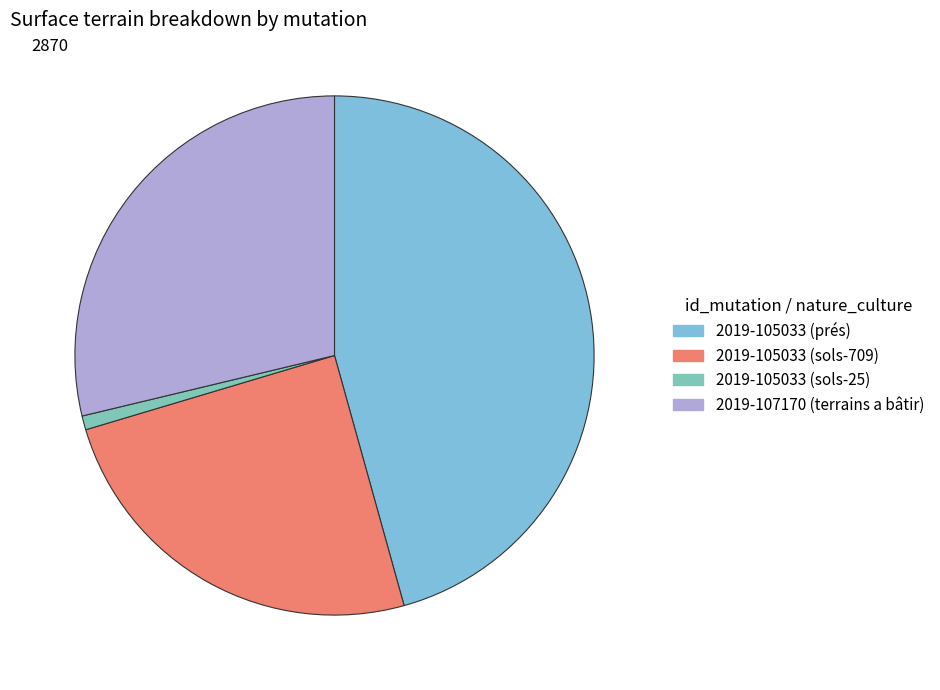

How many segments does this pie chart have?

4